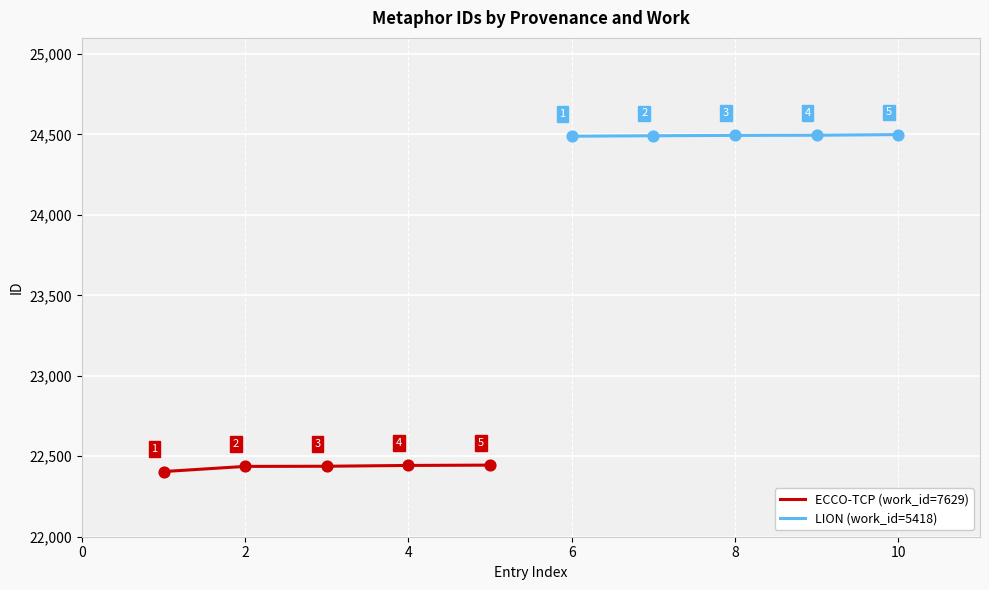

Which series reaches the minimum Y coordinate?

ECCO-TCP (work_id=7629)